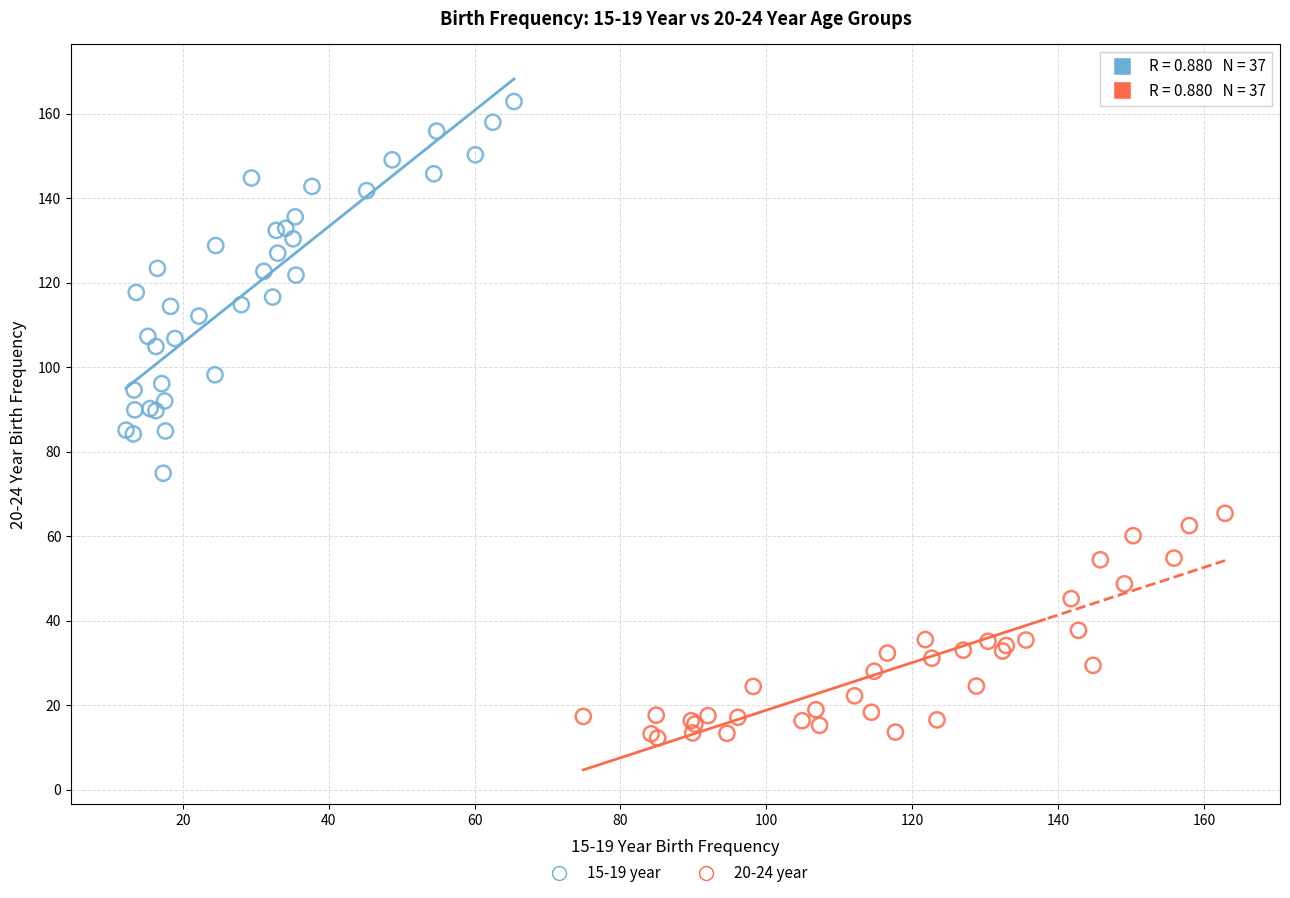

Which series contains the highest Y value?

15-19 year